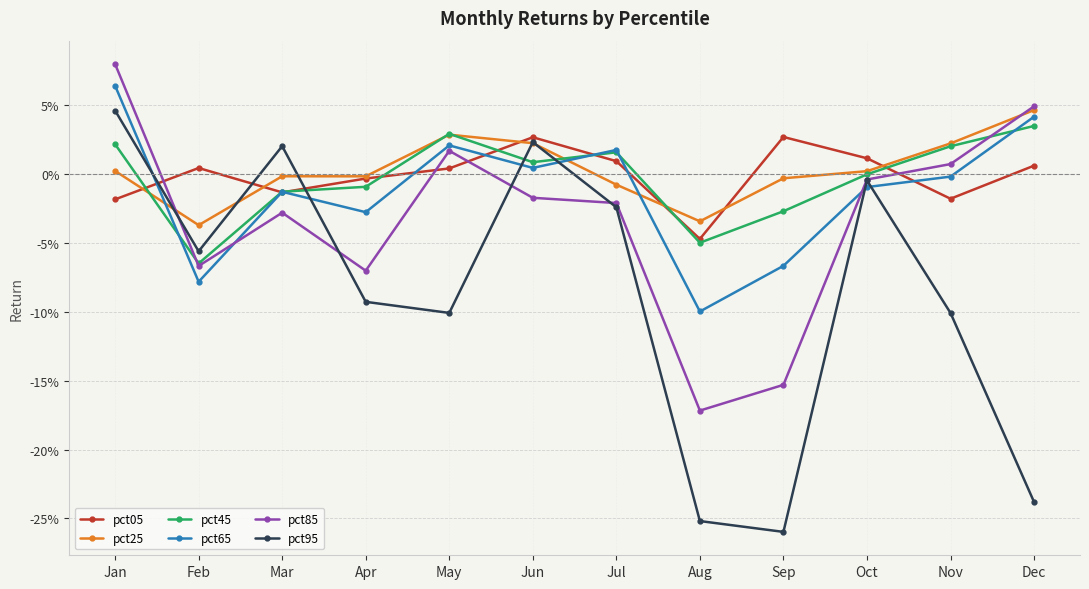

Does the chart have visible grid lines?

Yes